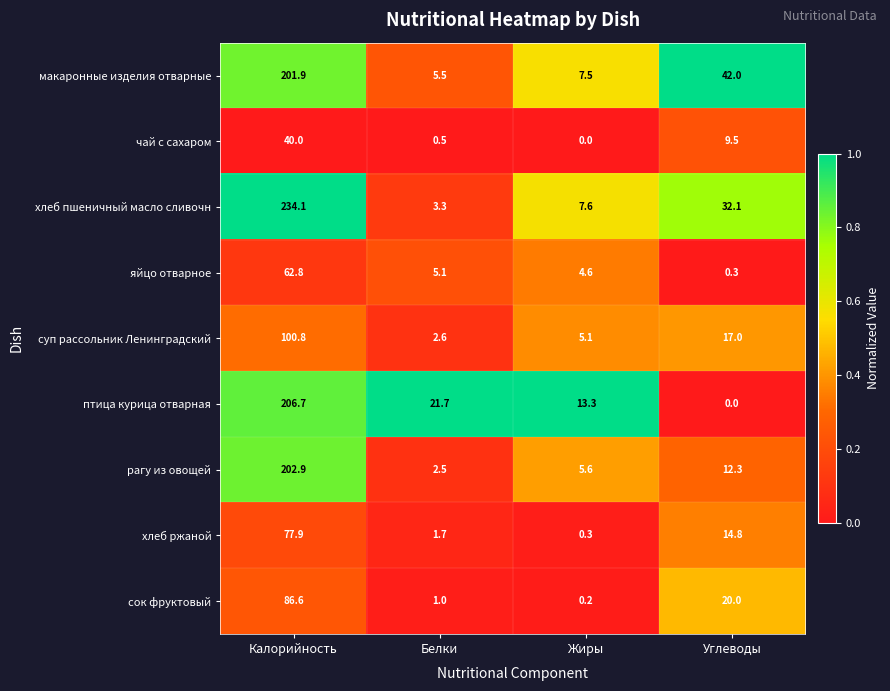

At Жиры, list the series in order from smallest to largest.

чай с сахаром, сок фруктовый, хлеб ржаной, яйцо отварное, суп рассольник Ленинградский, рагу из овощей, макаронные изделия отварные, хлеб пшеничный масло сливочн, птица курица отварная